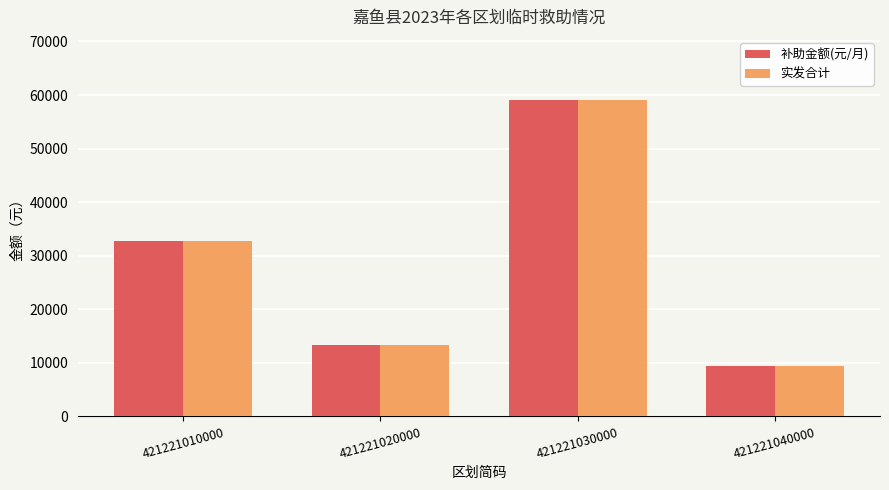

What is the difference between the maximum and minimum values in the 补助金额(元/月) series?

49680